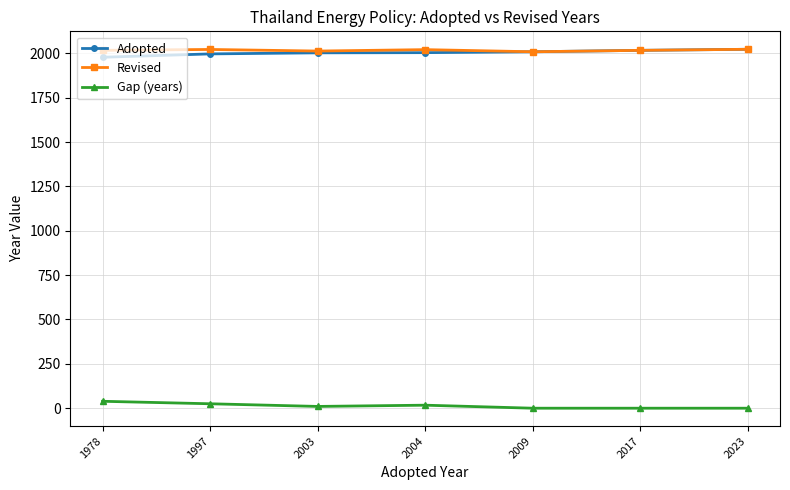

Is the value of Gap (years) at 2023 greater than the value of Adopted at 2023?

No